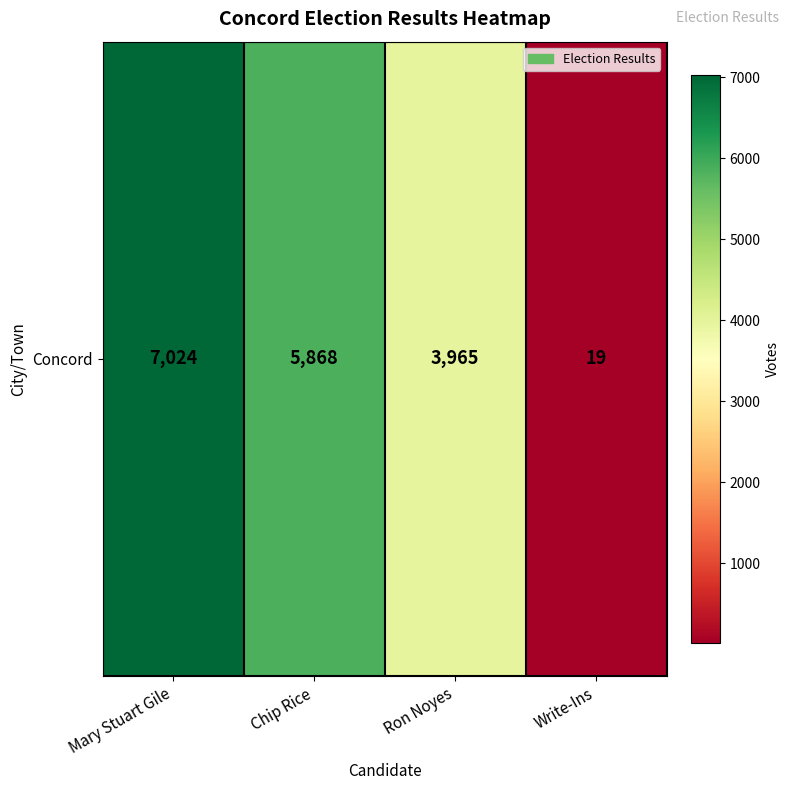

Which has a higher value, Chip Rice or Ron Noyes?

Chip Rice